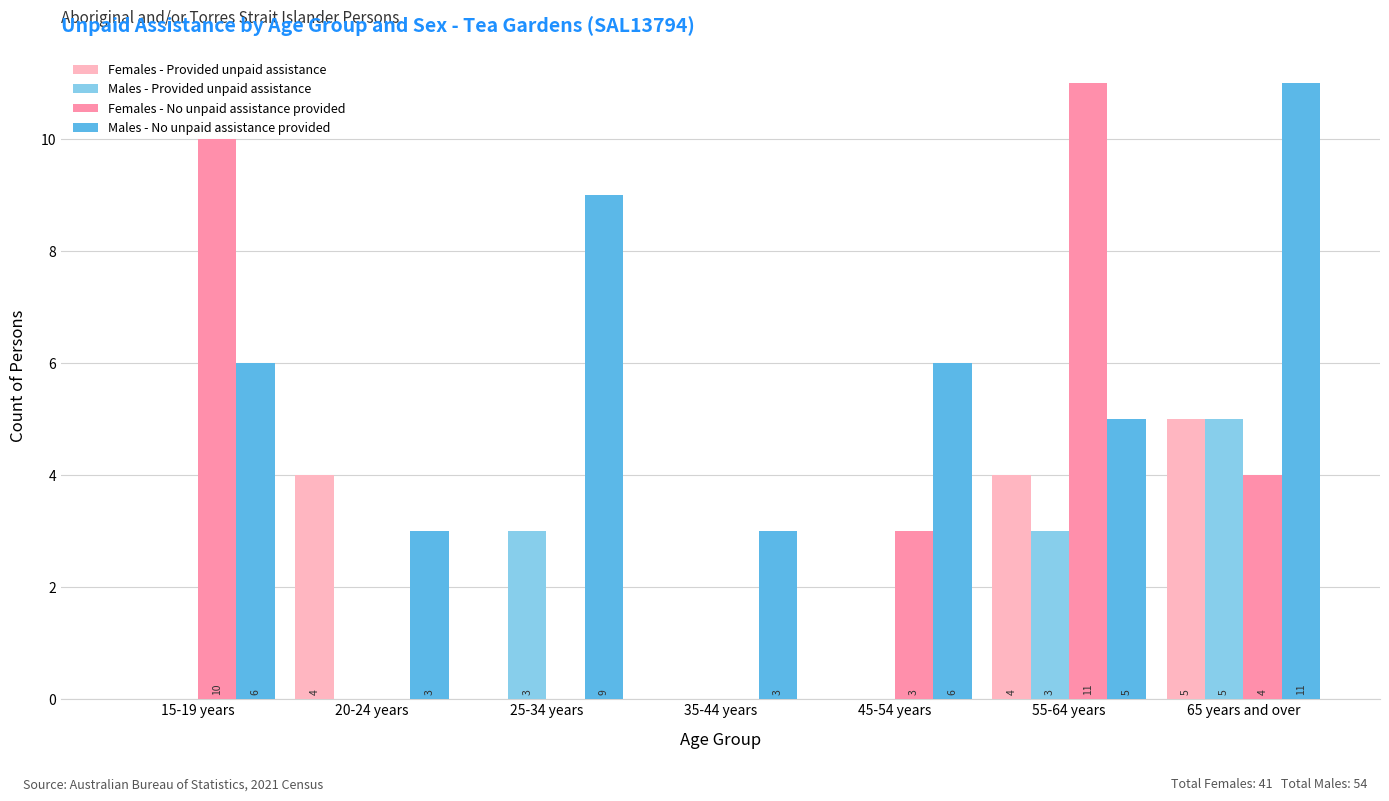

Count the Males - Provided unpaid assistance values in the range 0 to 3.

6